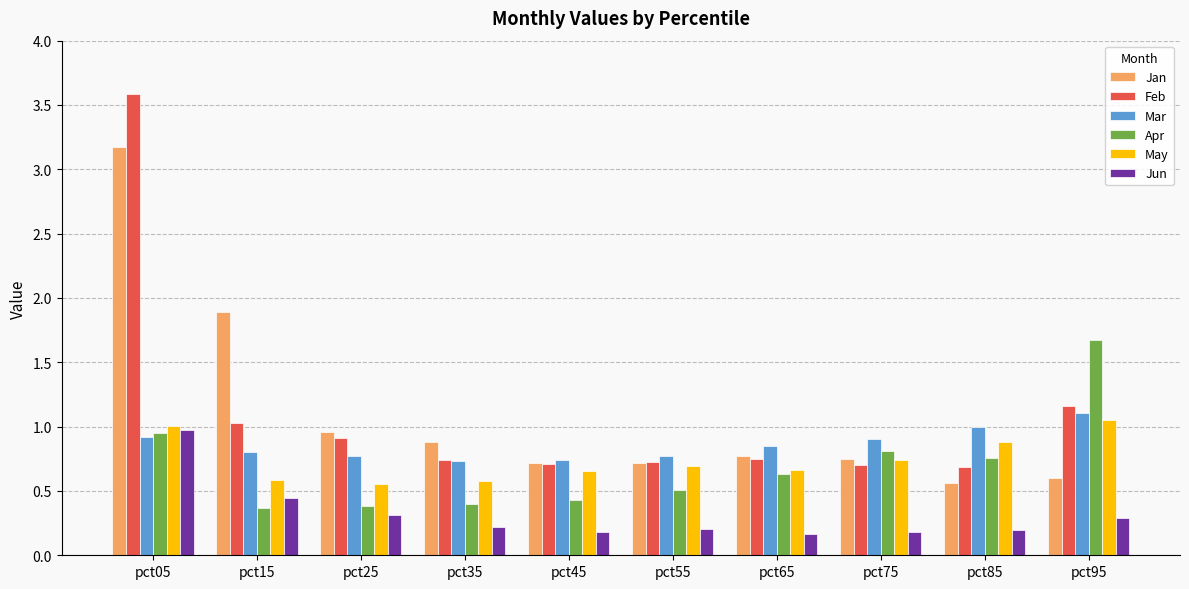

True or false: Jun has a value of 0.3 at pct65.

False